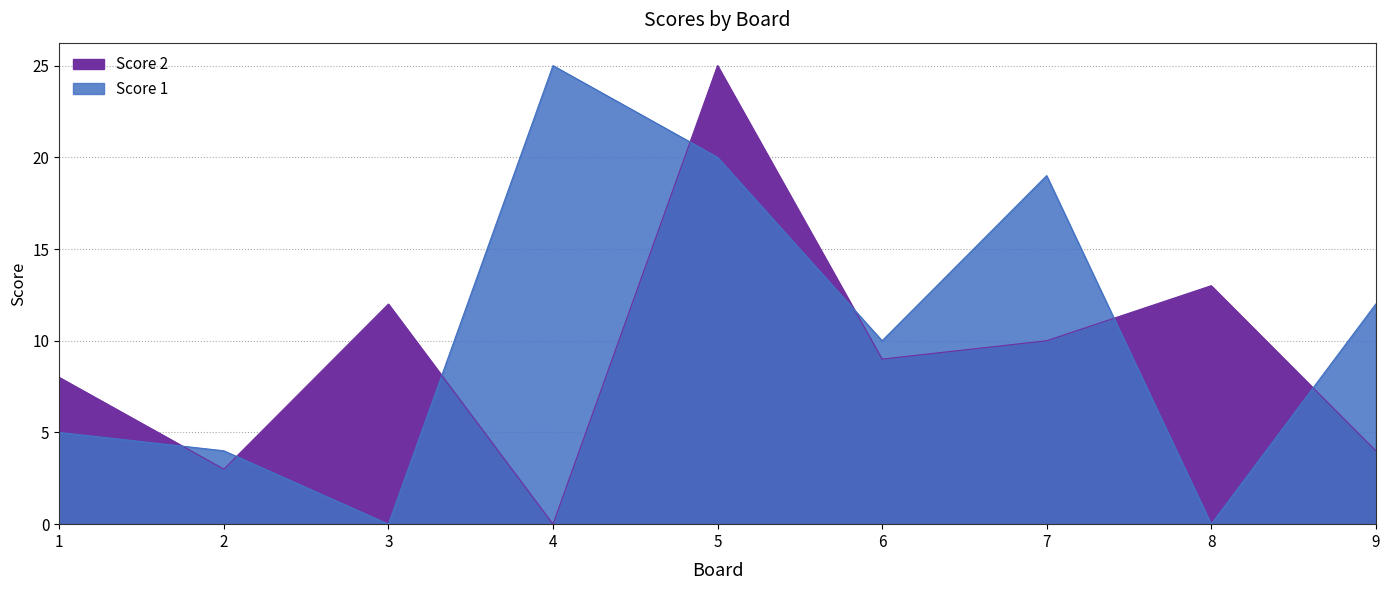

At how many categories does at least one series exceed 11?

6